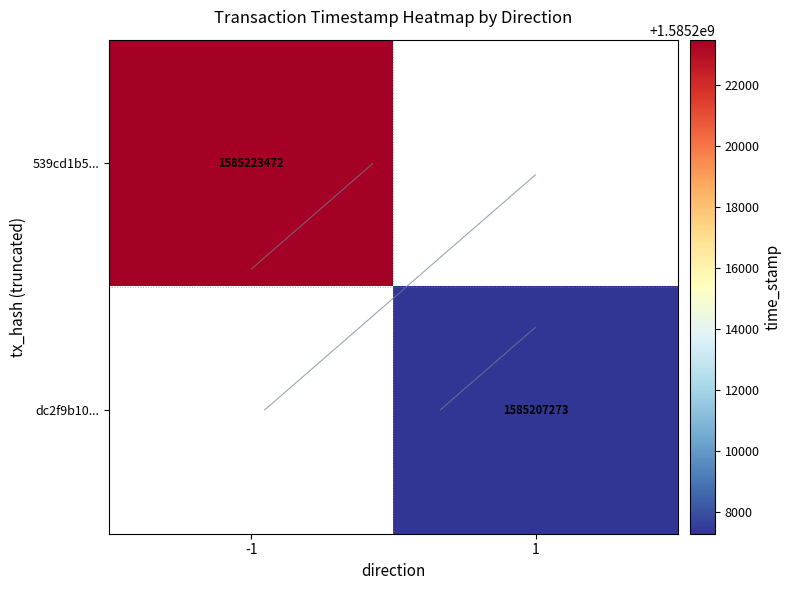

At which label is 539cd1b5... closest to 1585223472?

-1